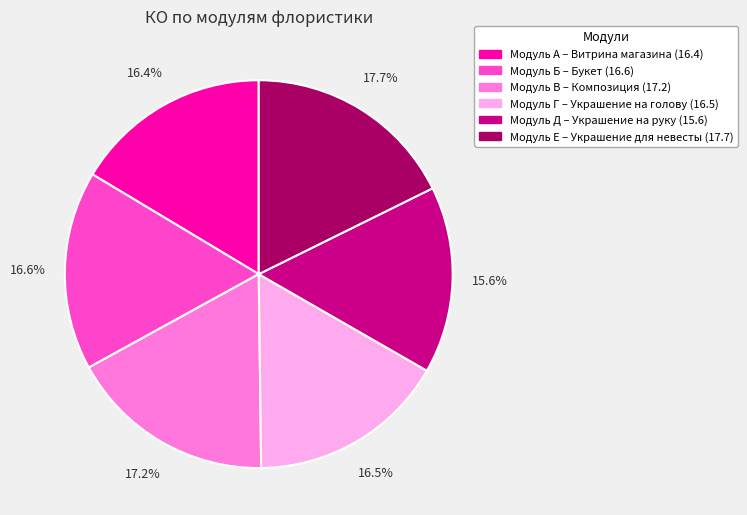

To the nearest percent, what percentage of the pie is Модуль А – Витрина магазина?

16%